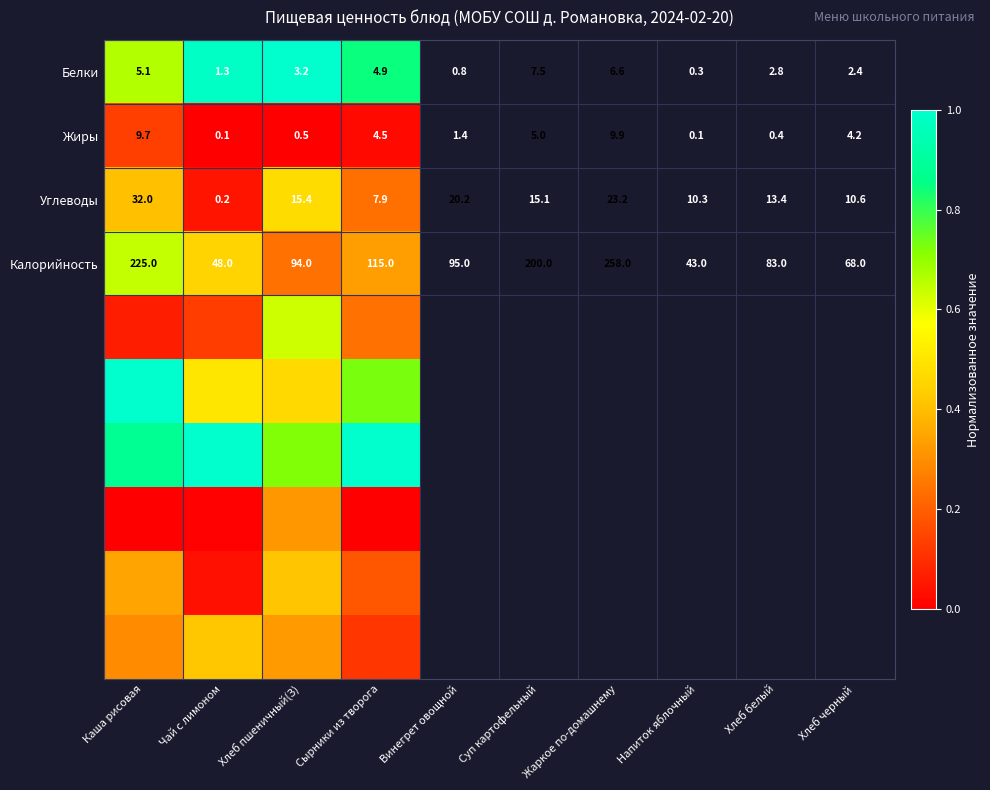

Where does the Белки series first go above 4?

Каша рисовая